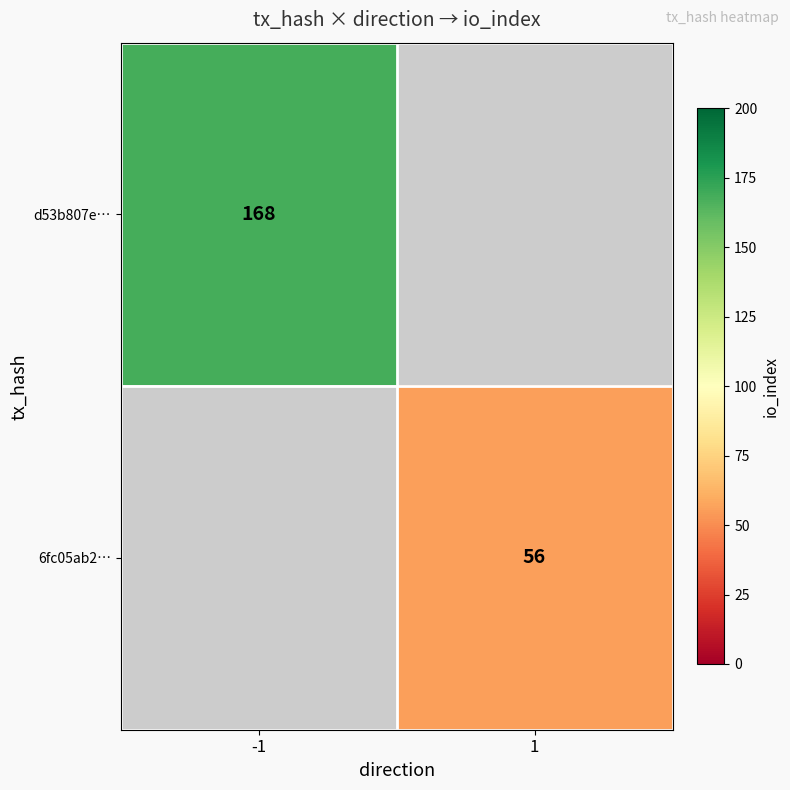

True or false: 6fc05ab2… has a value of 22 at 1.

False